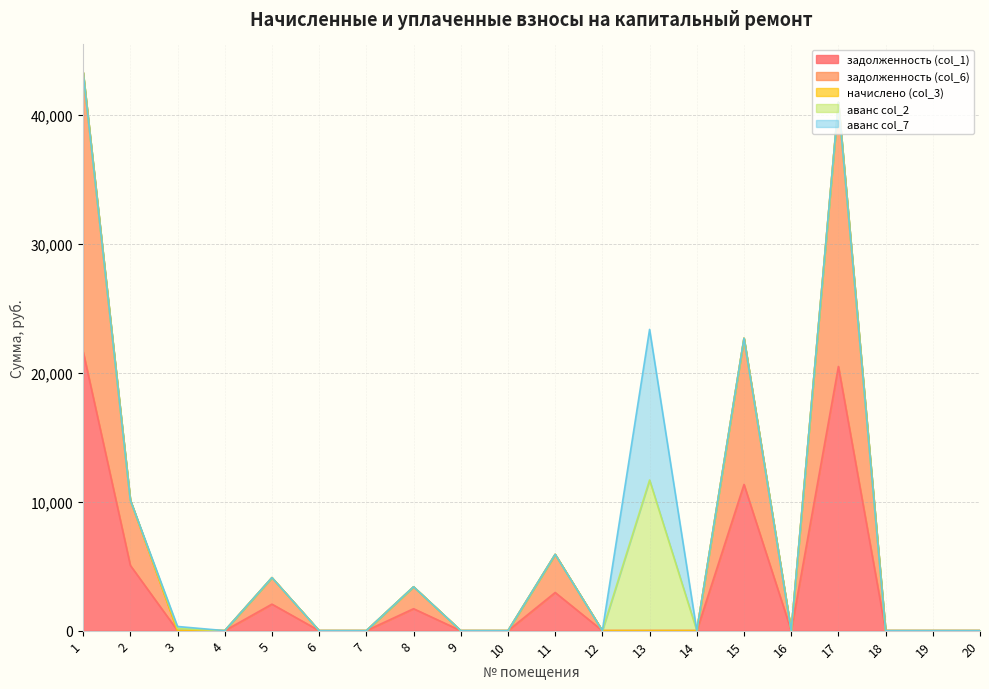

At which category does the chart reach its peak across all series?

1